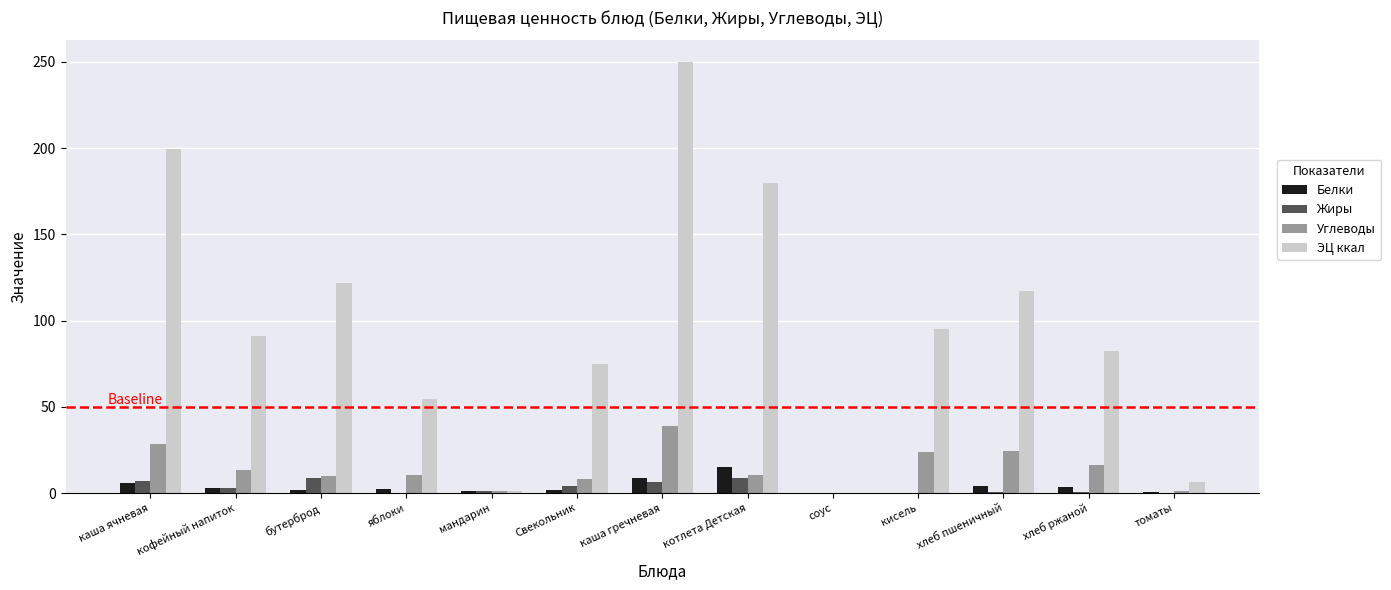

What is the sum of all Жиры values?

39.4